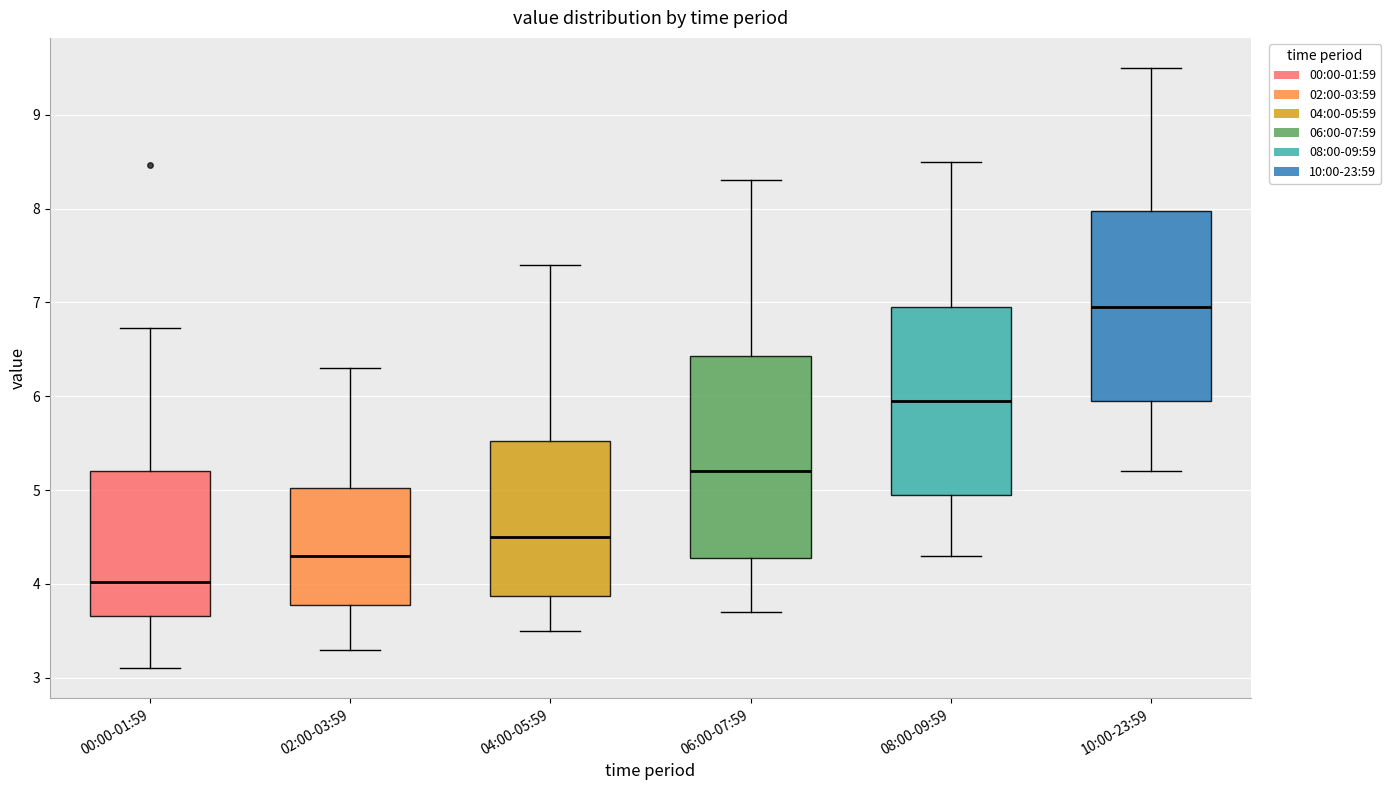

Reading left to right, read every box against the y-axis: the position of its median line, the range the box covers, and the ends of its whiskers. The values are not printed on the chart, so give them approximately, as read against the axis.

00:00-01:59: median 4.0, box 3.7 to 5.2, whiskers 3.1 to 6.7
02:00-03:59: median 4.3, box 3.8 to 5.0, whiskers 3.3 to 6.3
04:00-05:59: median 4.5, box 3.9 to 5.5, whiskers 3.5 to 7.4
06:00-07:59: median 5.2, box 4.3 to 6.4, whiskers 3.7 to 8.3
08:00-09:59: median 6.0, box 5.0 to 7.0, whiskers 4.3 to 8.5
10:00-23:59: median 7.0, box 6.0 to 8.0, whiskers 5.2 to 9.5